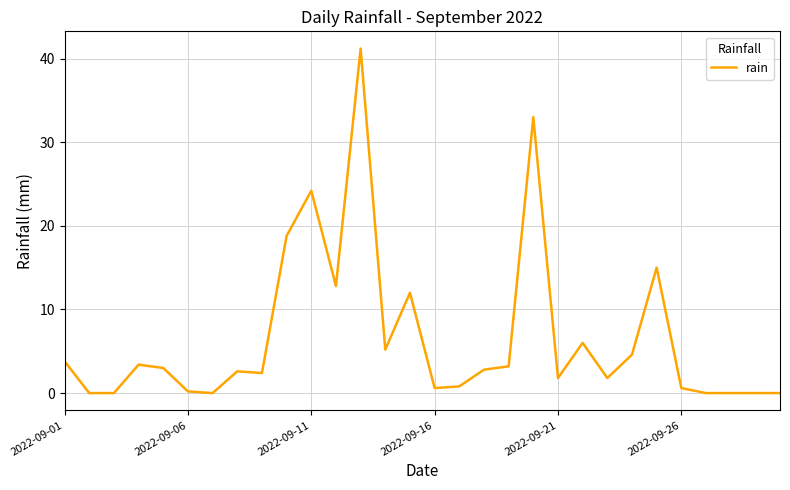

What is the maximum value shown in the chart?

41.2